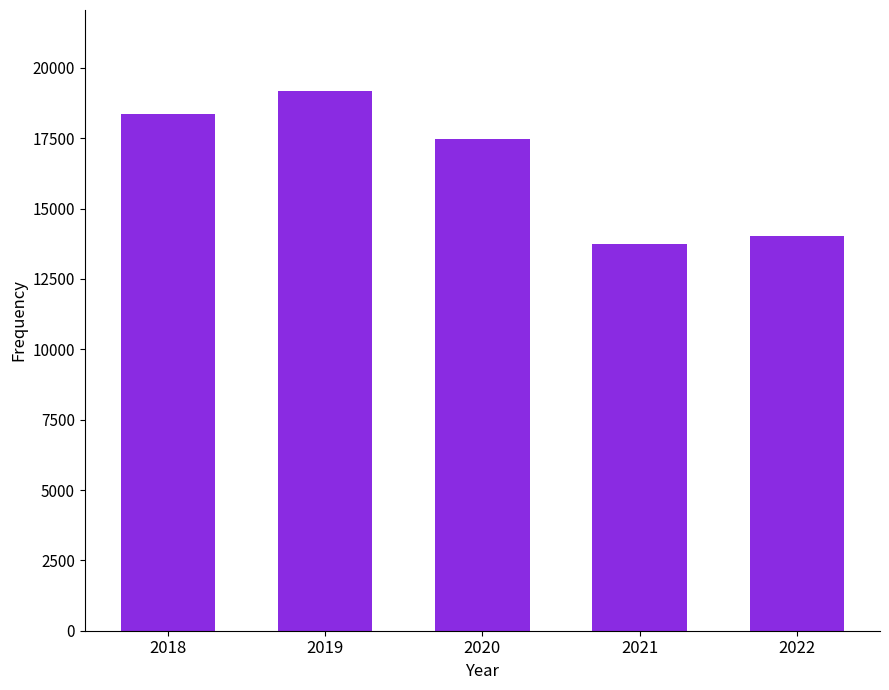

Which category has the highest value across all series?

2019